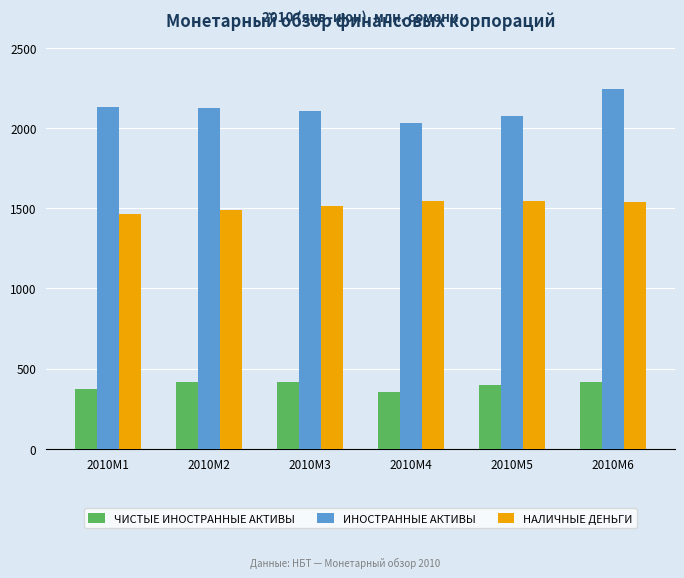

What is the difference between the maximum and minimum values in the ИНОСТРАННЫЕ АКТИВЫ series?

216.3